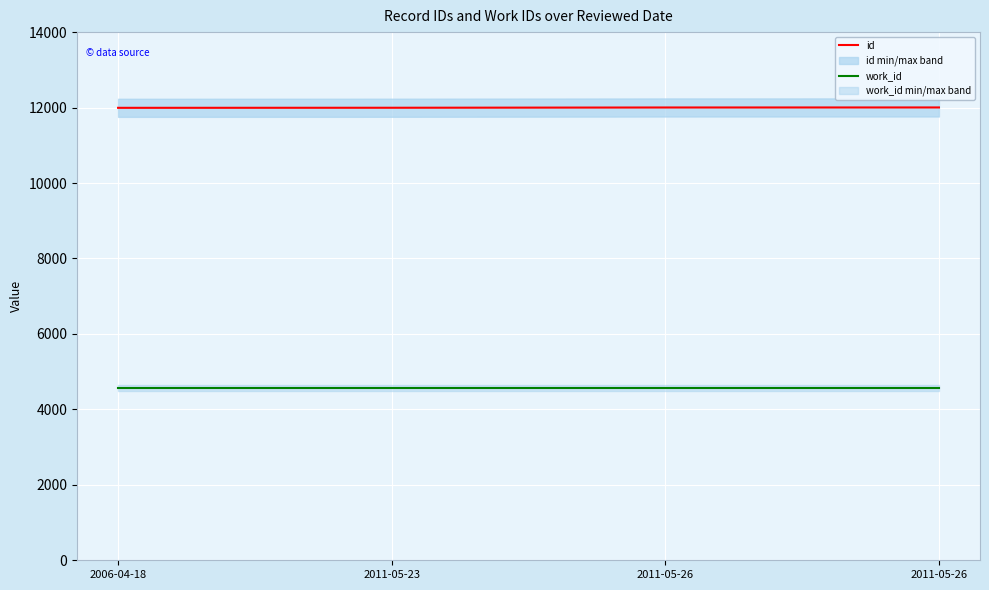

Which category has the highest value across all series?

2011-05-26